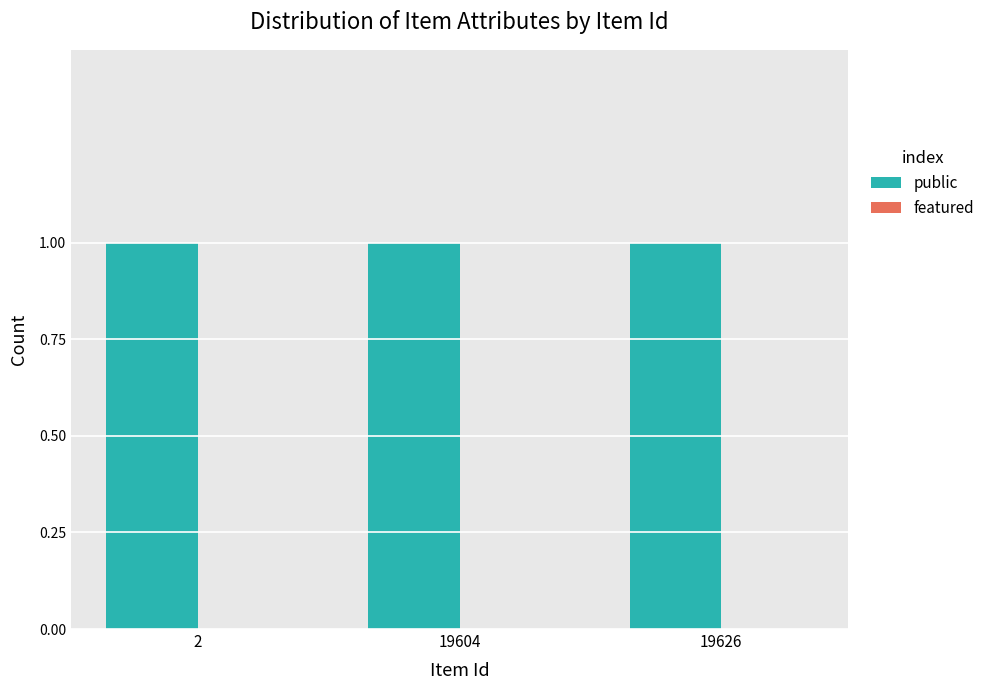

Rank the series at 19604 from lowest to highest value.

featured, public